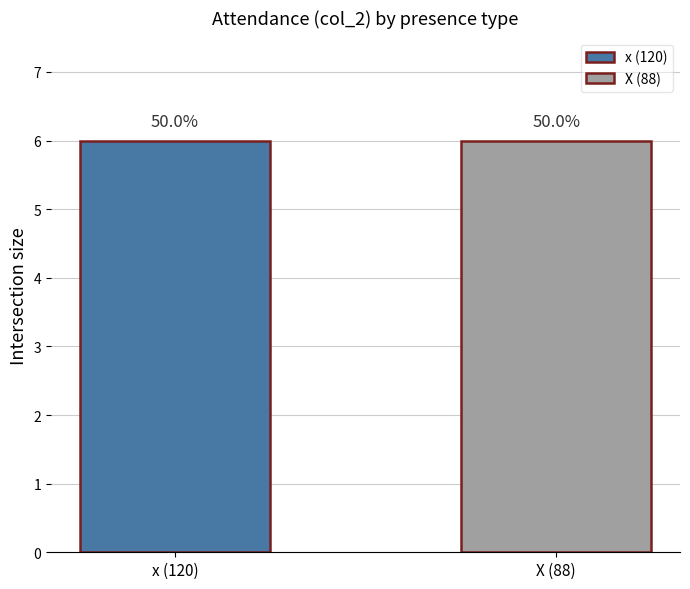

True or false: the data shows 31 at 2016-06-06.

False